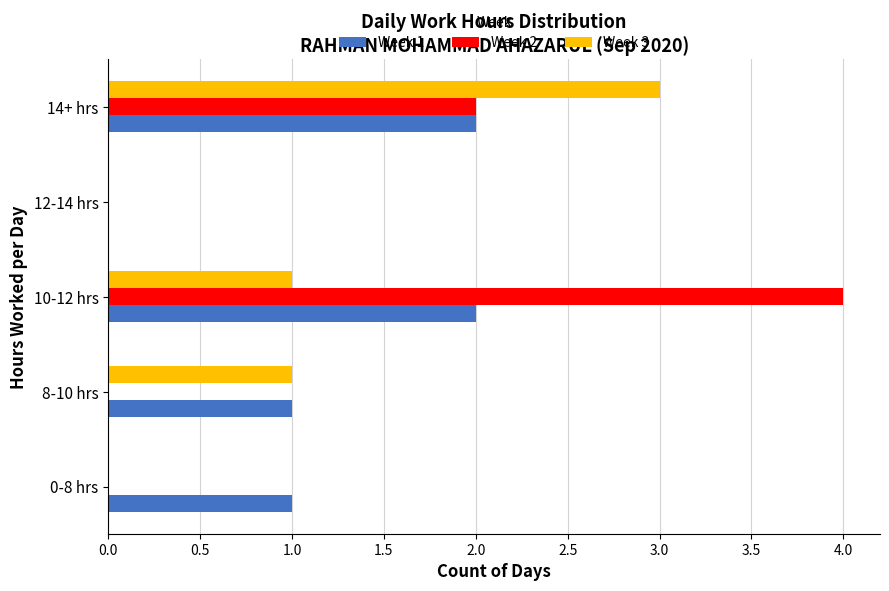

Is it true that Week 1 equals 0 at 12-14 hrs?

True